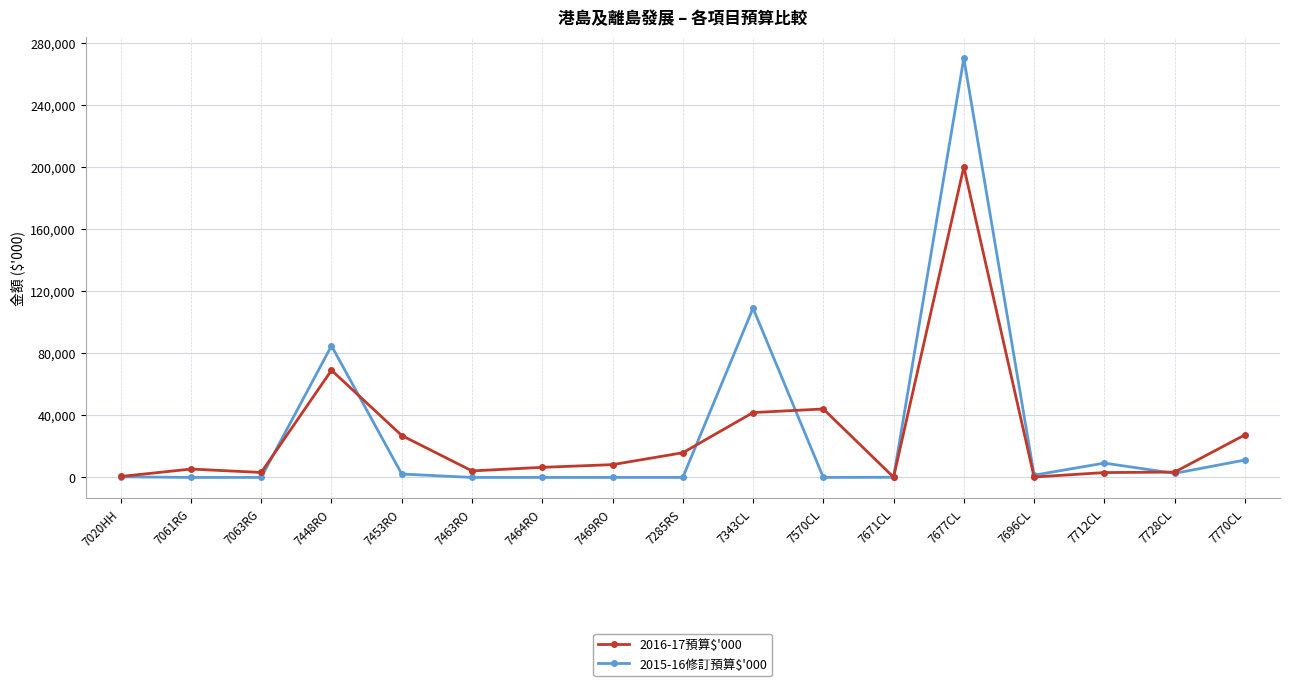

At which category is the sum across all series the highest?

7677CL